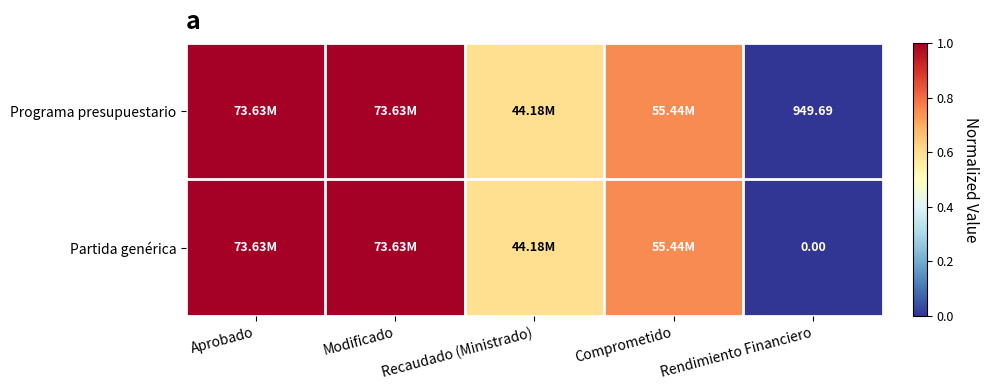

At Aprobado, list the series in order from smallest to largest.

Programa presupuestario, Partida genérica